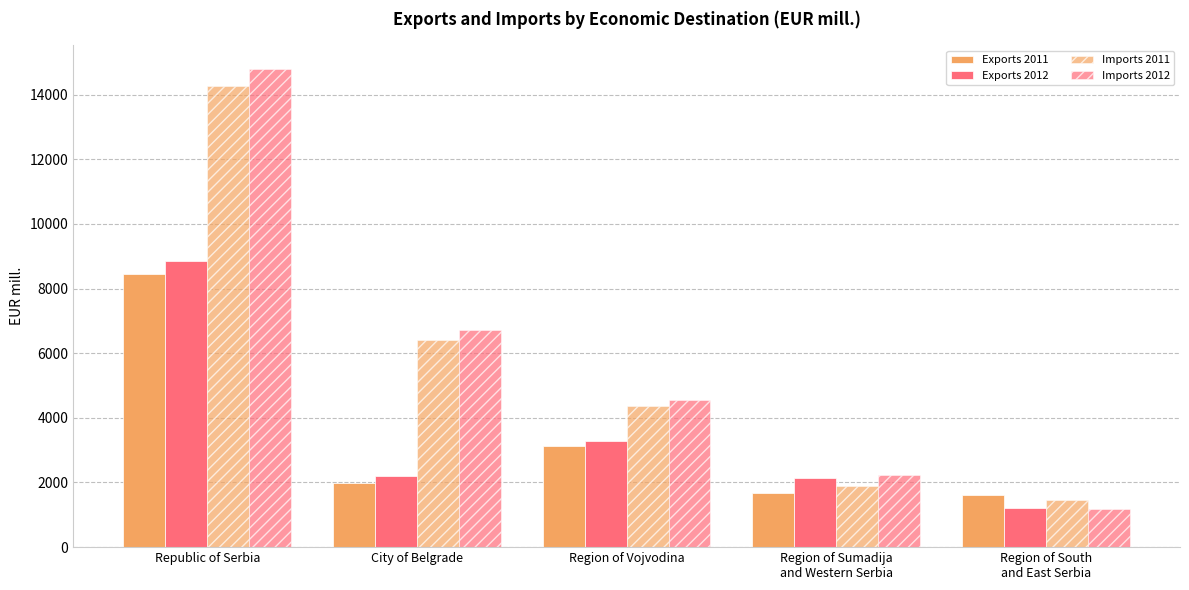

Which category has the highest value across all series?

Republic of Serbia